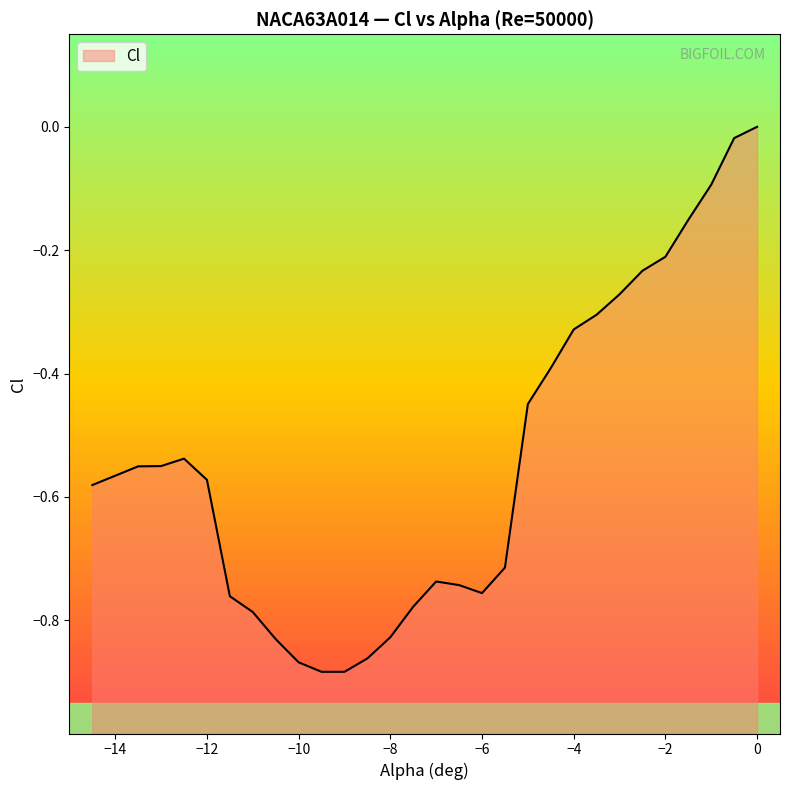

Is it true that the value at −2 is -0.2?

True